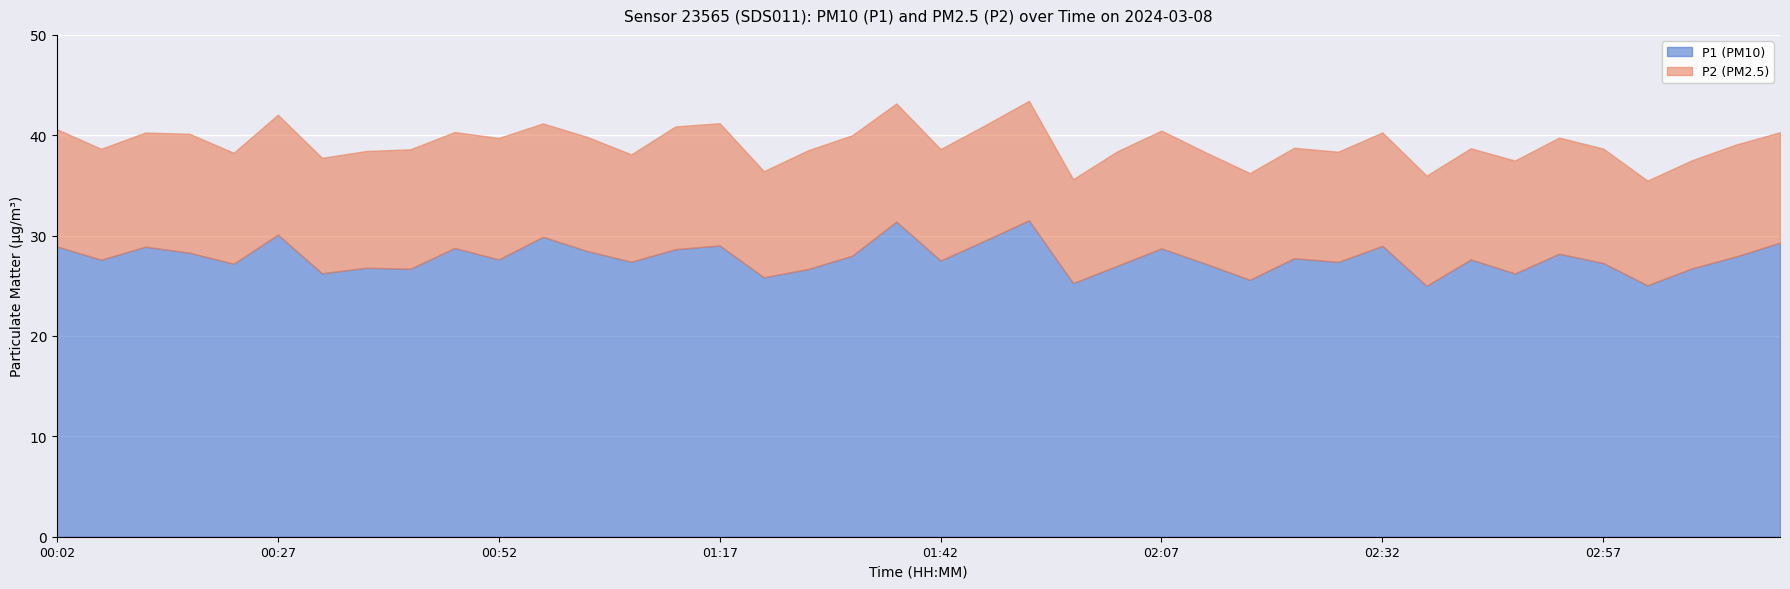

Is it true that P2 equals 11.6 at 02:52?

True